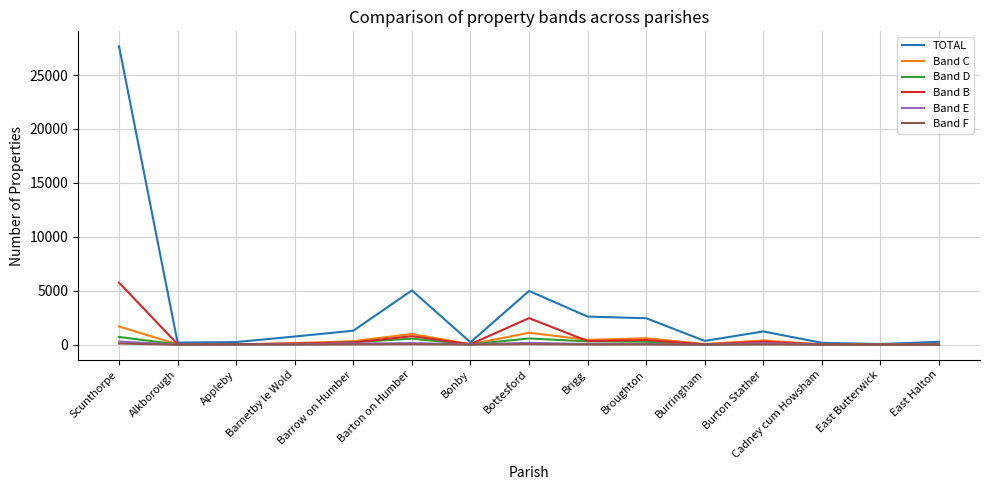

Which series has the largest range (max minus min)?

TOTAL